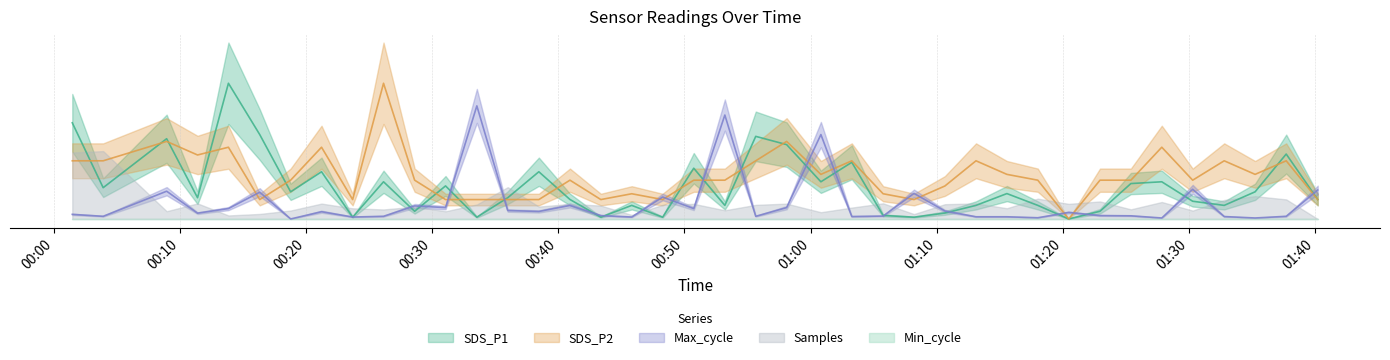

Is it true that SDS_P1 equals 0.6 at 2022/11/21 00:18:46?

True